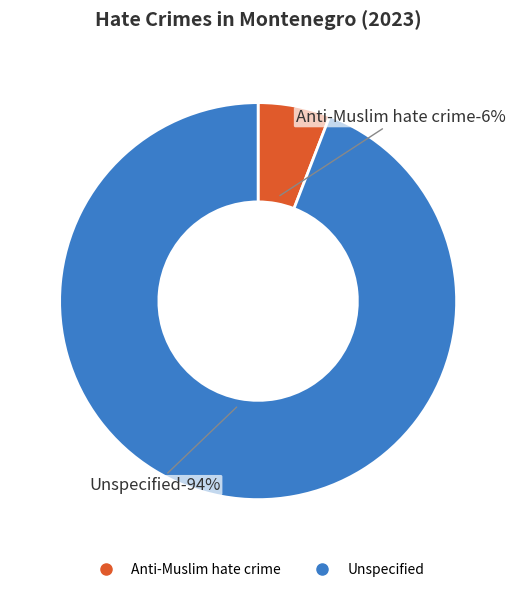

Is it true that Unspecified is 94% of the pie?

True